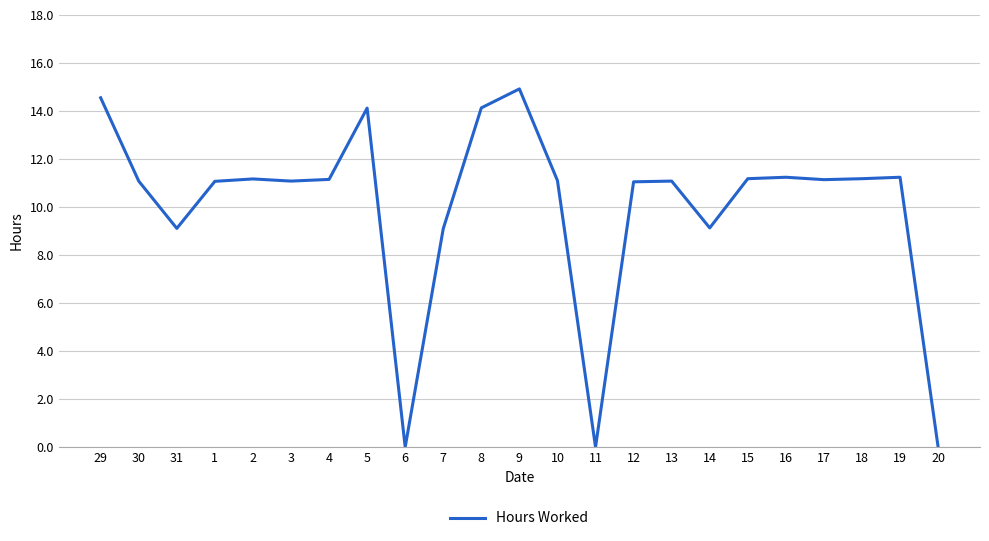

What is the maximum value shown in the chart?

14.9